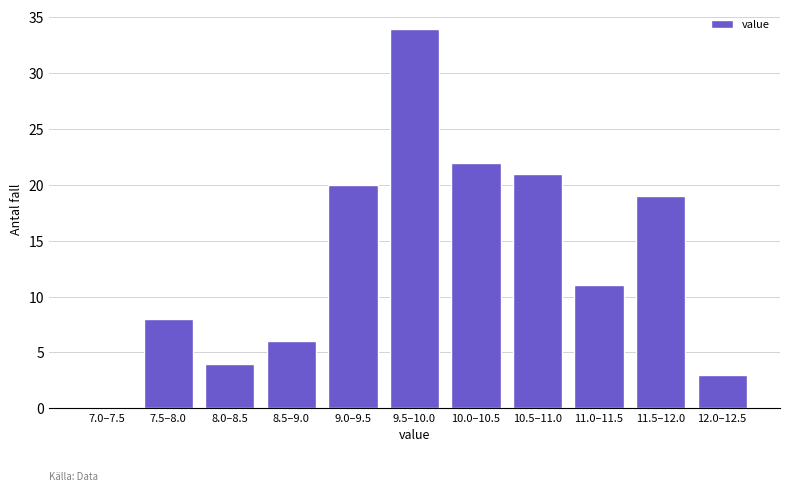

Reading left to right, transcribe all the data shown in this chart.

7.0–7.5=0	7.5–8.0=8	8.0–8.5=4	8.5–9.0=6	9.0–9.5=20	9.5–10.0=34	10.0–10.5=22	10.5–11.0=21	11.0–11.5=11	11.5–12.0=19	12.0–12.5=3